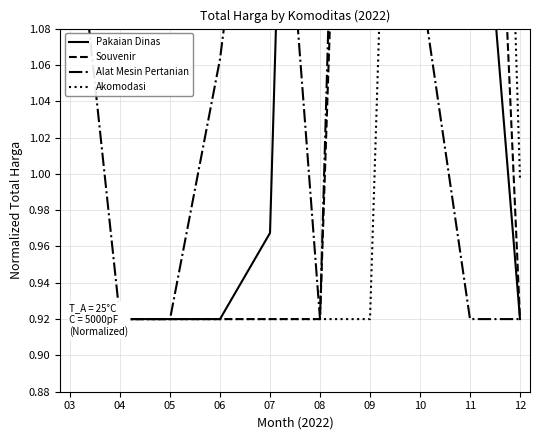

What is the spread (max minus min) of values at 06?

0.1